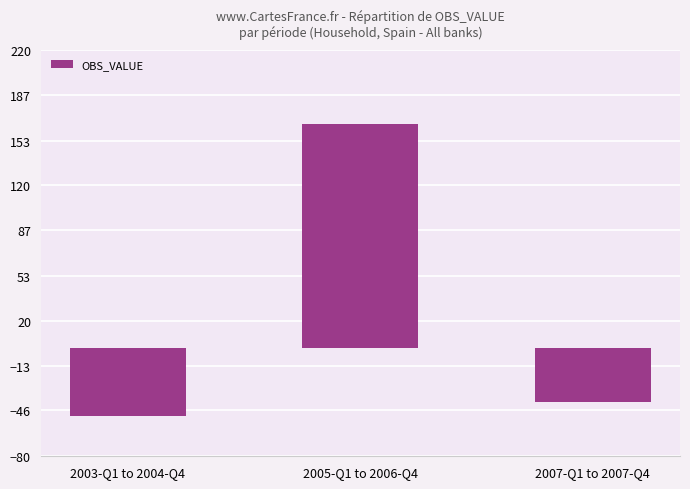

Are the bars horizontal?

No